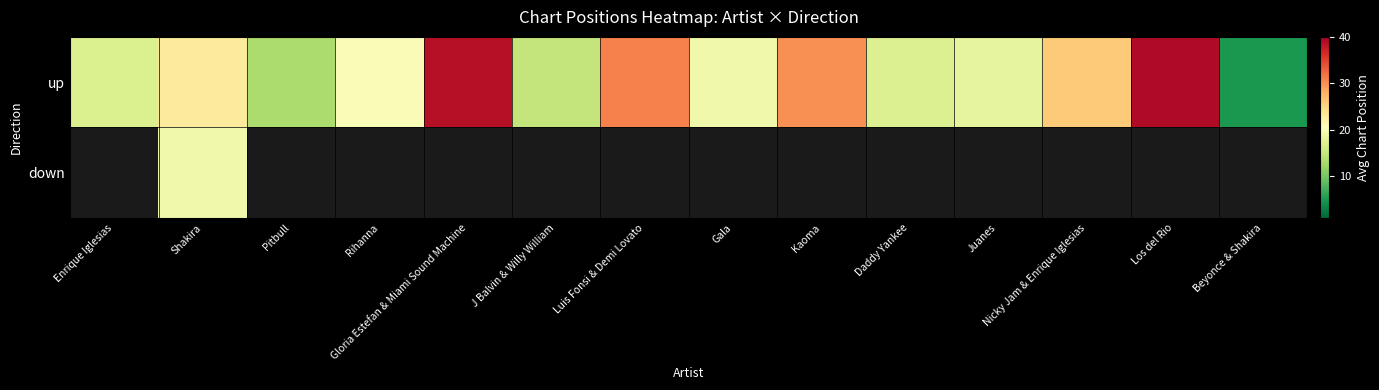

List the labels in order of up value, smallest first.

Beyonce & Shakira, Pitbull, J Balvin & Willy William, Enrique Iglesias, Daddy Yankee, Juanes, Gala, Rihanna, Shakira, Nicky Jam & Enrique Iglesias, Kaoma, Luis Fonsi & Demi Lovato, Gloria Estefan & Miami Sound Machine, Los del Rio